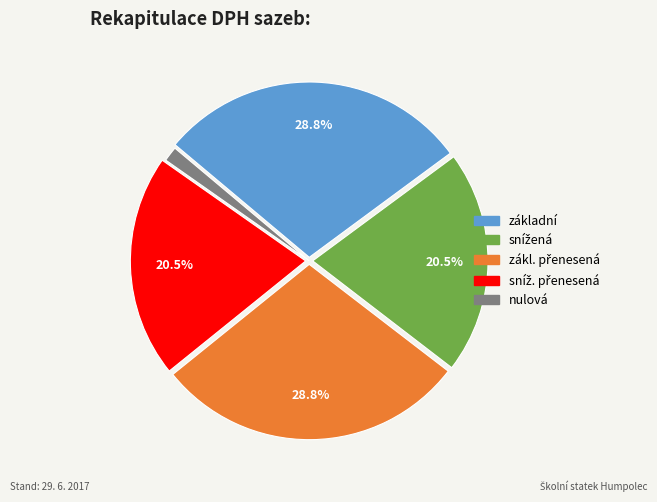

Which has a higher value, nulová or základní?

základní